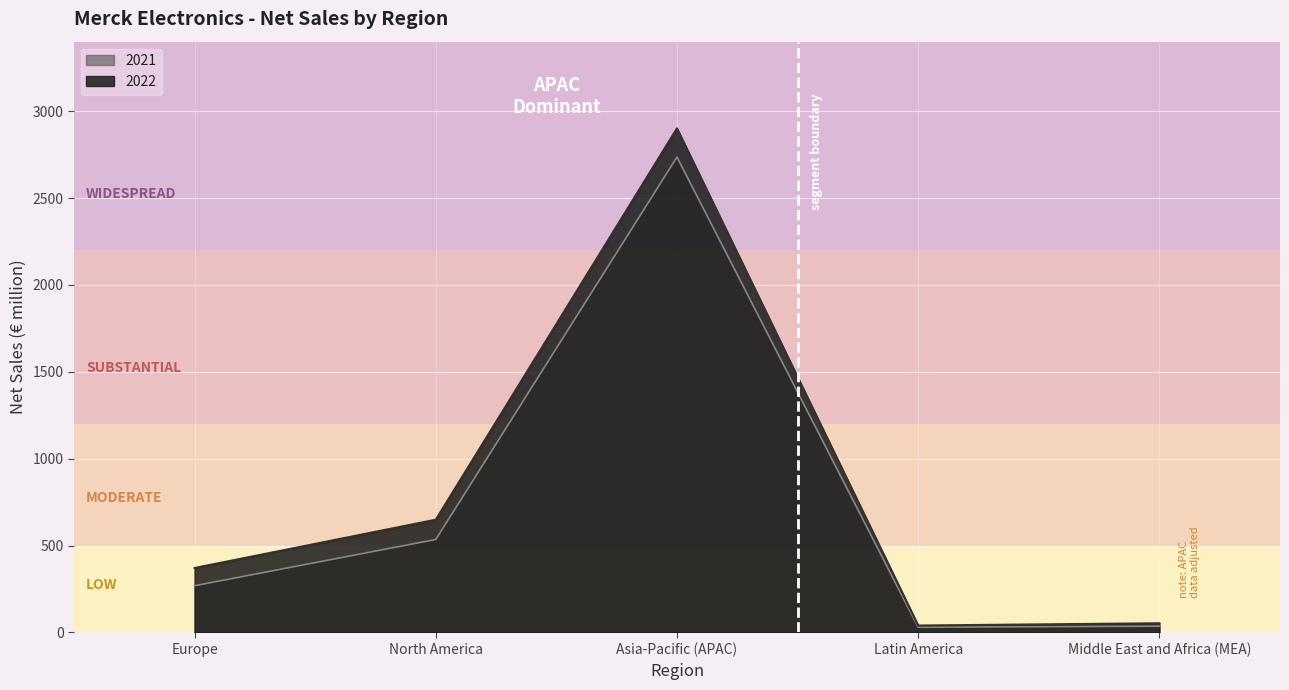

What is the difference between the highest and lowest values at Europe?

102